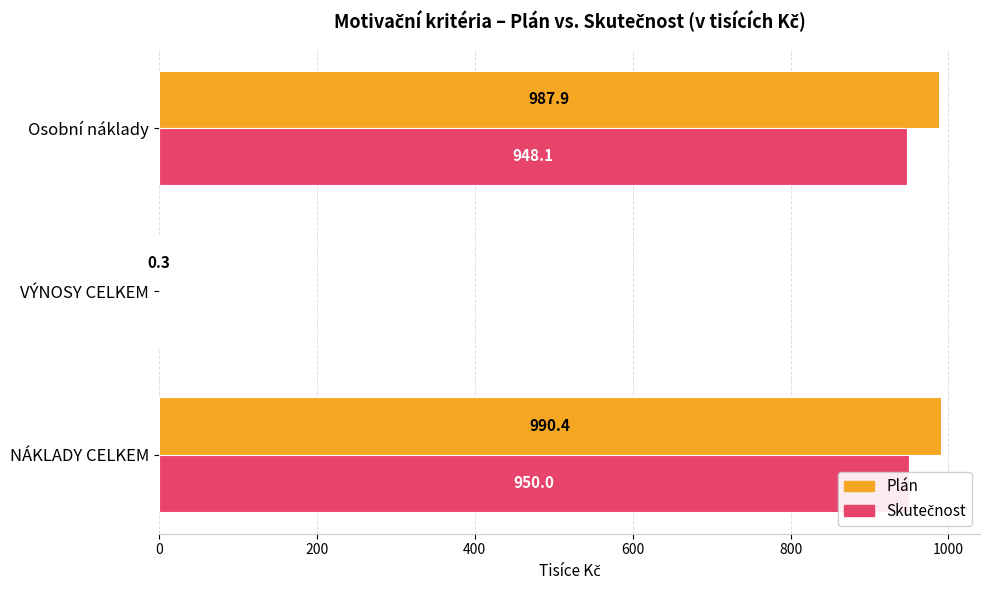

Between VÝNOSY CELKEM and Osobní náklady, which series saw the biggest shift?

Plán